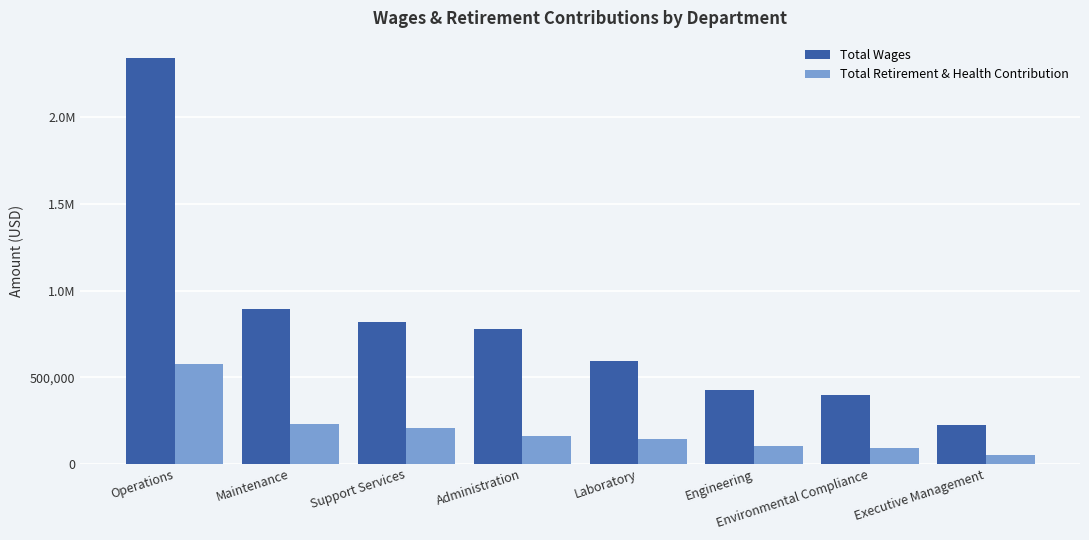

What are all the series names shown in the legend?

Total Wages, Total Retirement & Health Contribution